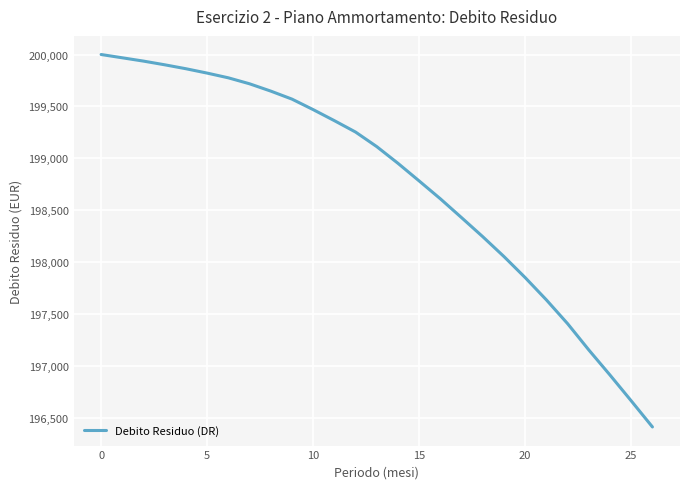

Reading right to left, transcribe all the data shown in this chart.

196413.8	196665.2	196913.3	197155.2	197408.2	197637.0	197851.7	198054.2	198245.4	198428.9	198610.4	198782.4	198952.3	199113.0	199253.4	199363.2	199469.4	199570.6	199647.7	199718.1	199775.5	199821.1	199863.1	199900.9	199936.5	199968.3	200000.0